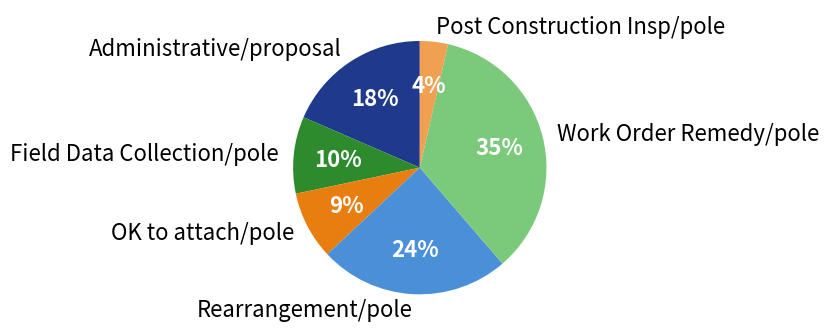

To the nearest percent, what is the difference between the OK to attach/pole and Post Construction Insp/pole slice percentages?

5%